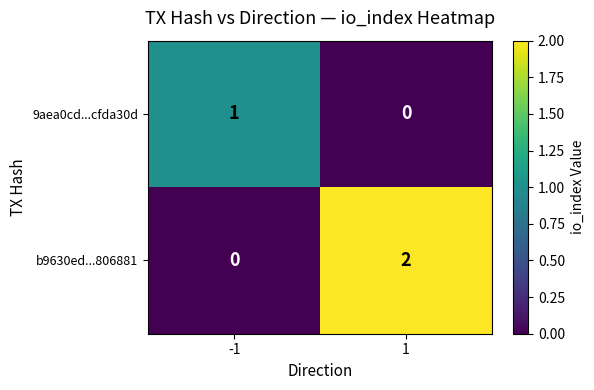

At which category does the chart reach its peak across all series?

1